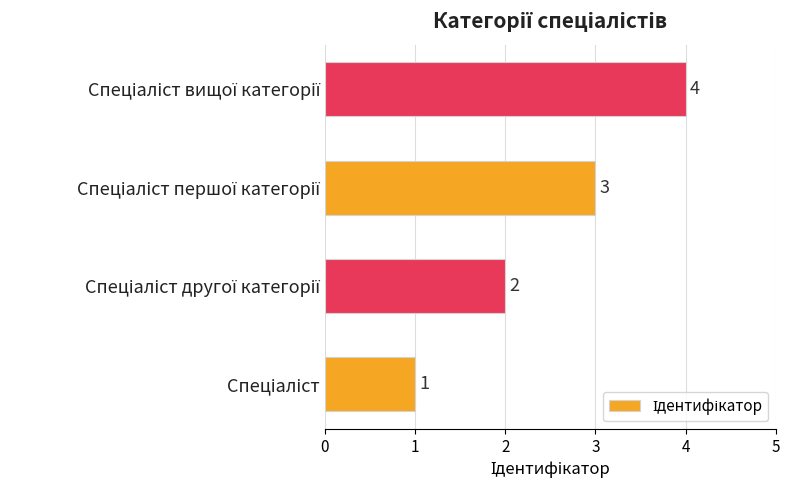

What is the sum of all values?

10